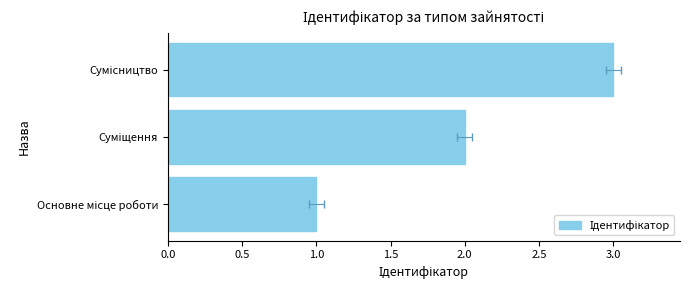

What is the sum of the values at Основне місце роботи and Сумісництво?

4